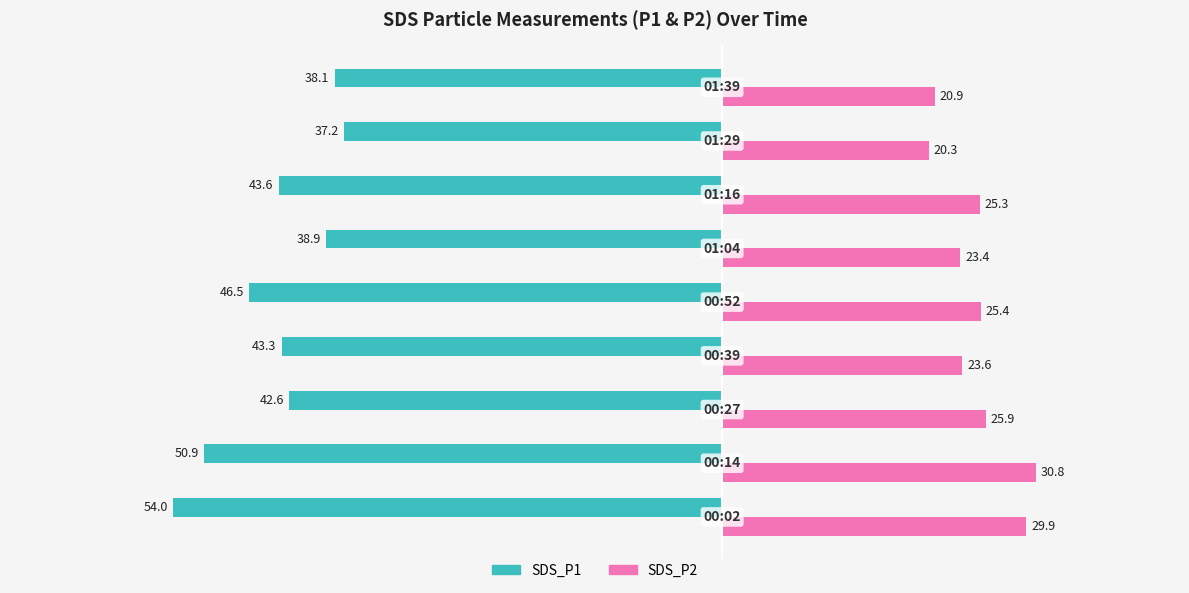

How many data points in SDS_P1 are less than -43?

5